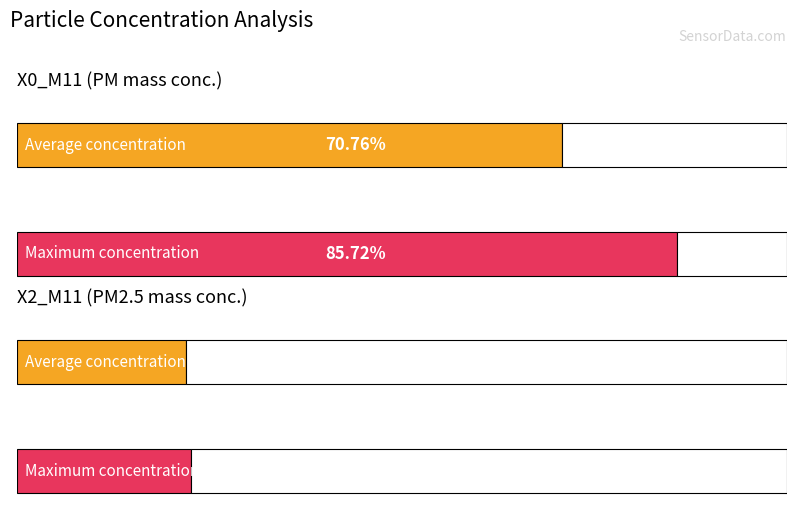

How many distinct data groups are displayed?

4